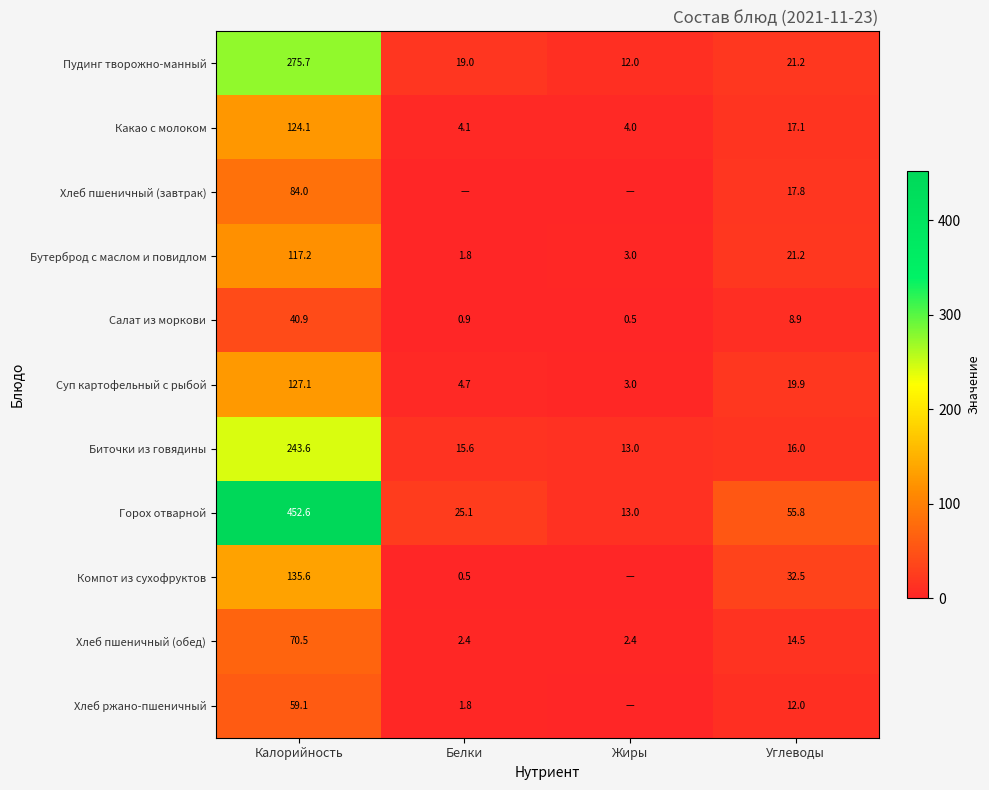

At which category does the chart reach its minimum across all series?

Белки